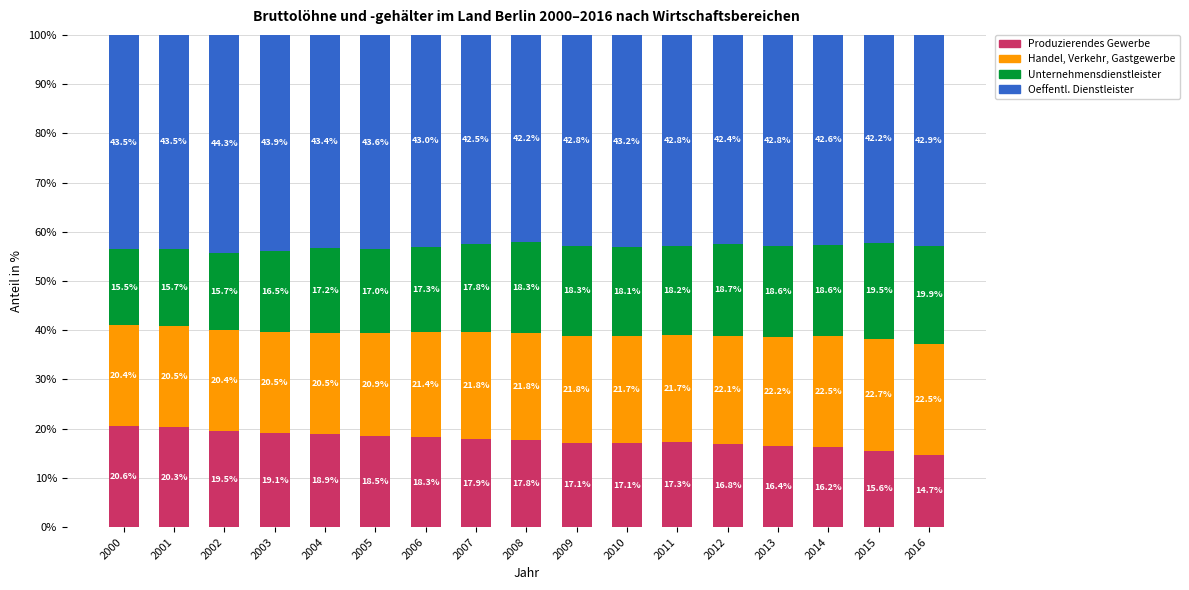

What are all the series names shown in the legend?

Produzierendes Gewerbe, Handel, Verkehr, Gastgewerbe, Unternehmensdienstleister, Oeffentl. Dienstleister